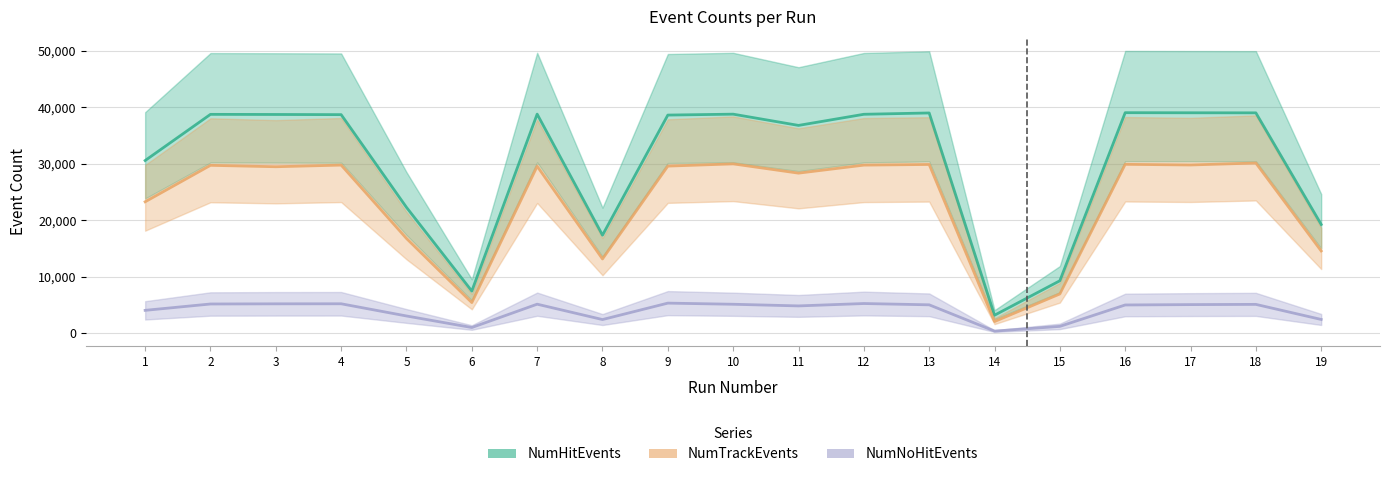

What value does the NumNoHitEvents series have at 9, to the nearest 100?

5300